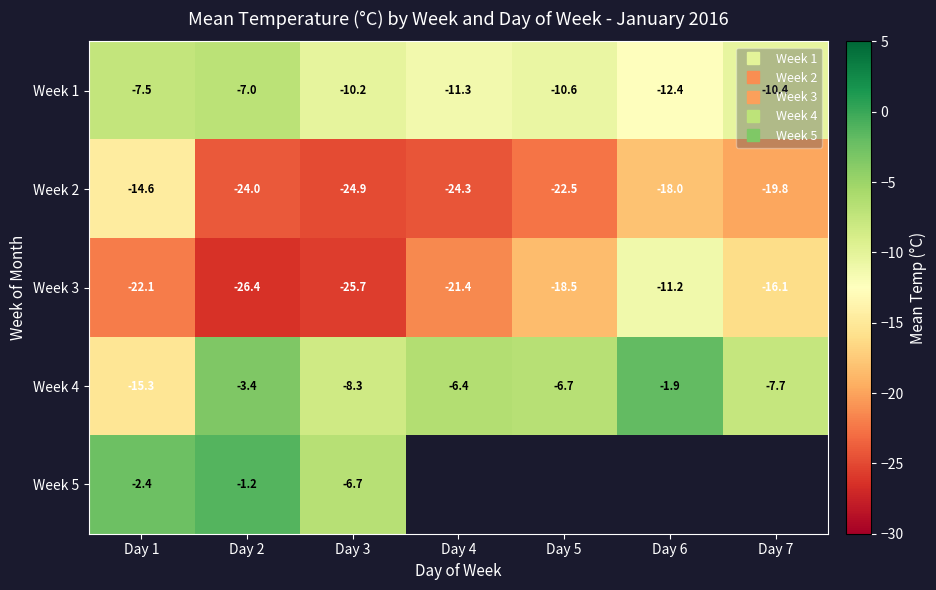

Between Day 1 and Day 2, which series saw the biggest shift?

Week 4